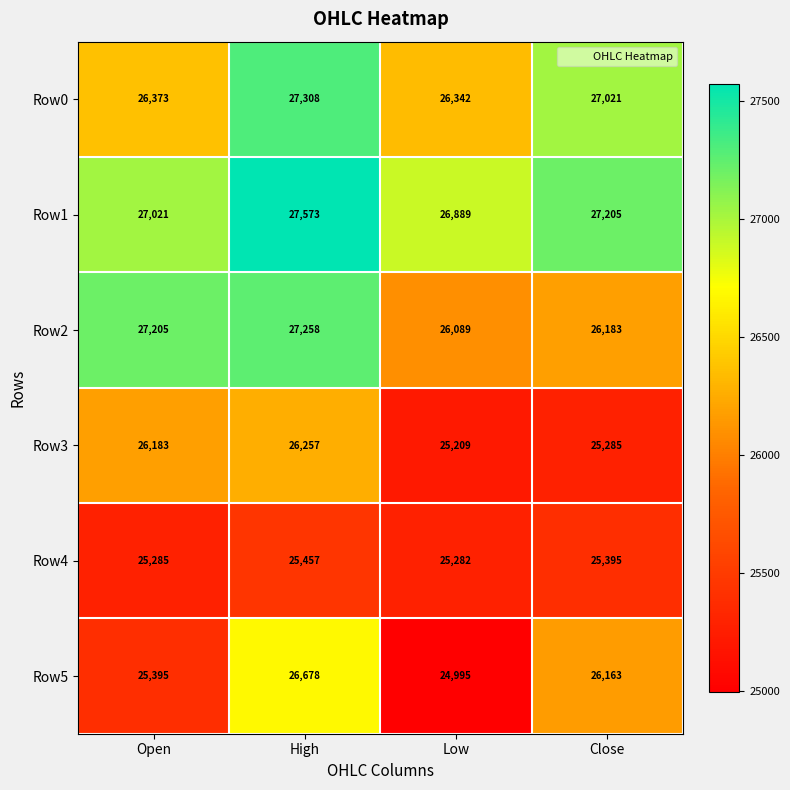

How many series are shown in this chart?

6